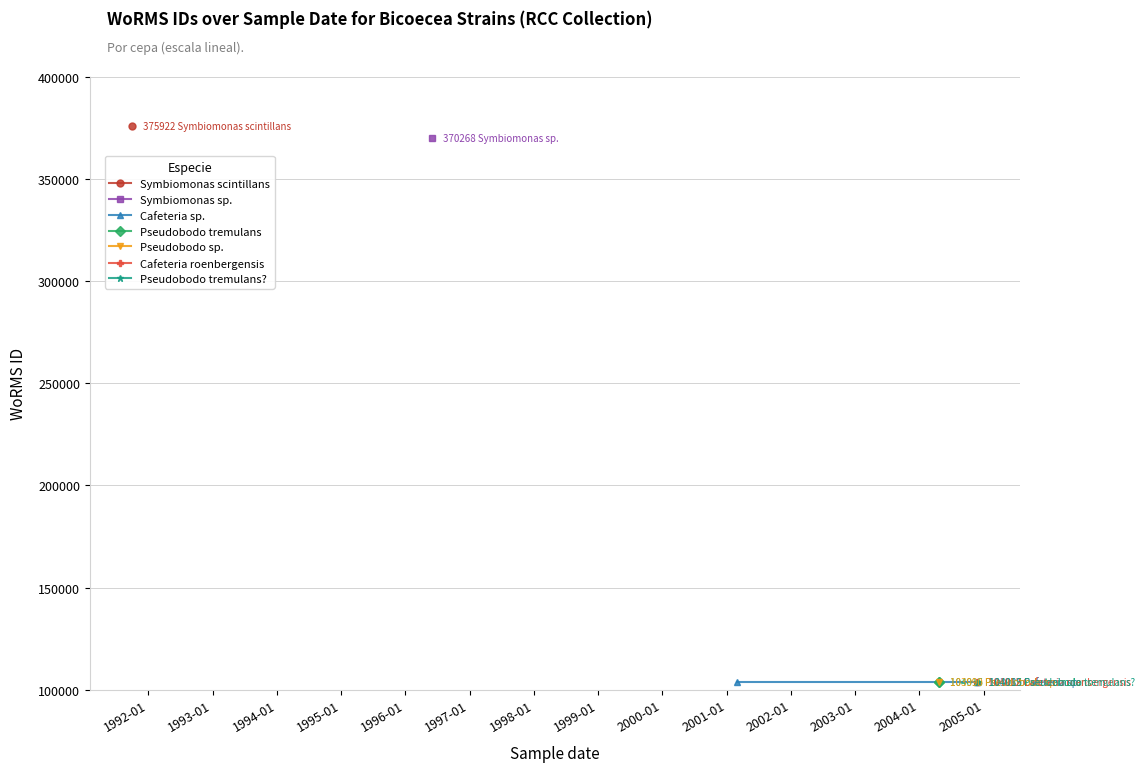

How many lines are shown in the chart?

1